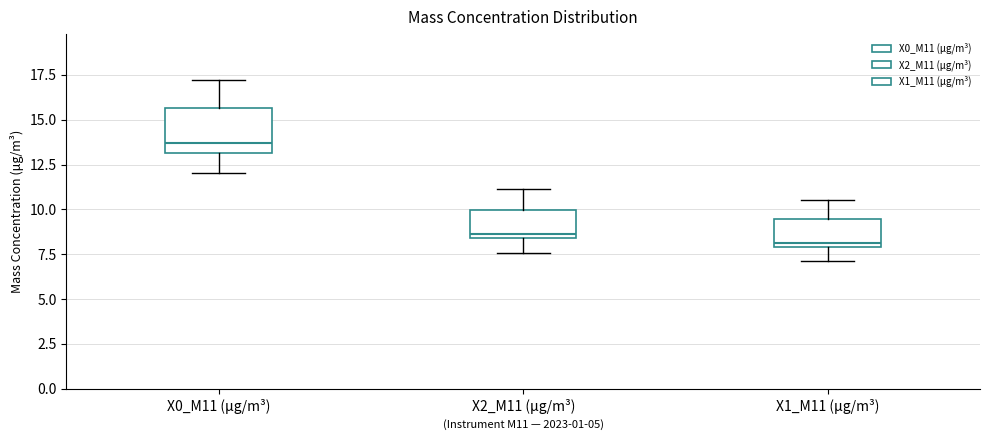

Reading left to right, read every box against the y-axis: the position of its median line, the range the box covers, and the ends of its whiskers. The values are not printed on the chart, so give them approximately, as read against the axis.

X0_M11 (μg/m³): median 13.5, box 13.0 to 15.5, whiskers 12.0 to 17.0
X2_M11 (μg/m³): median 8.5 (just above the box's lower edge), box 8.5 to 10.0, whiskers 7.5 to 11.0
X1_M11 (μg/m³): median 8.0 (just above the box's lower edge), box 8.0 to 9.5, whiskers 7.0 to 10.5